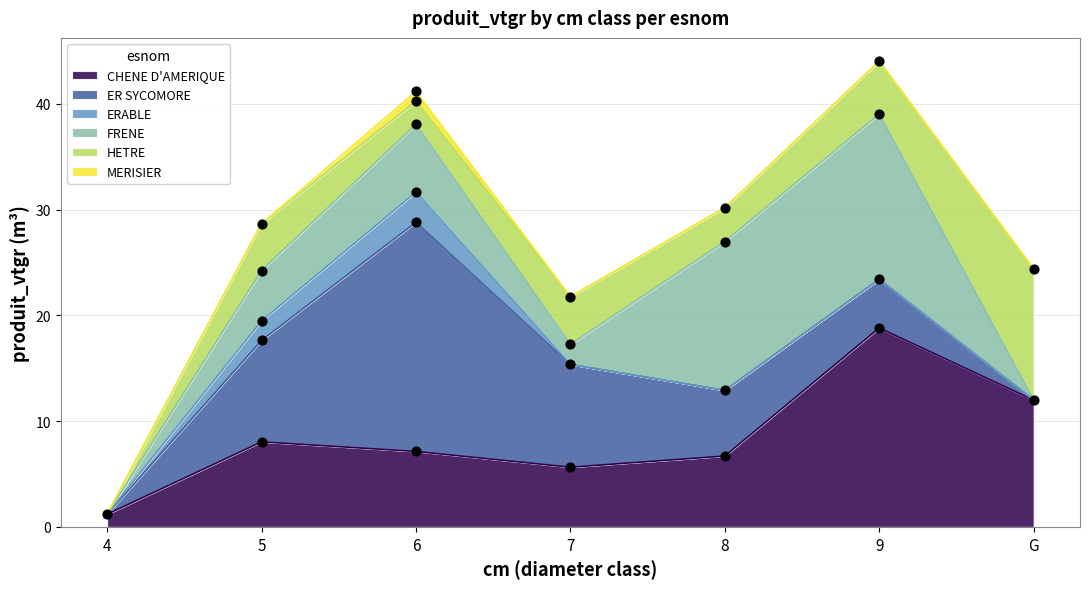

At how many categories does at least one series exceed 11?

4